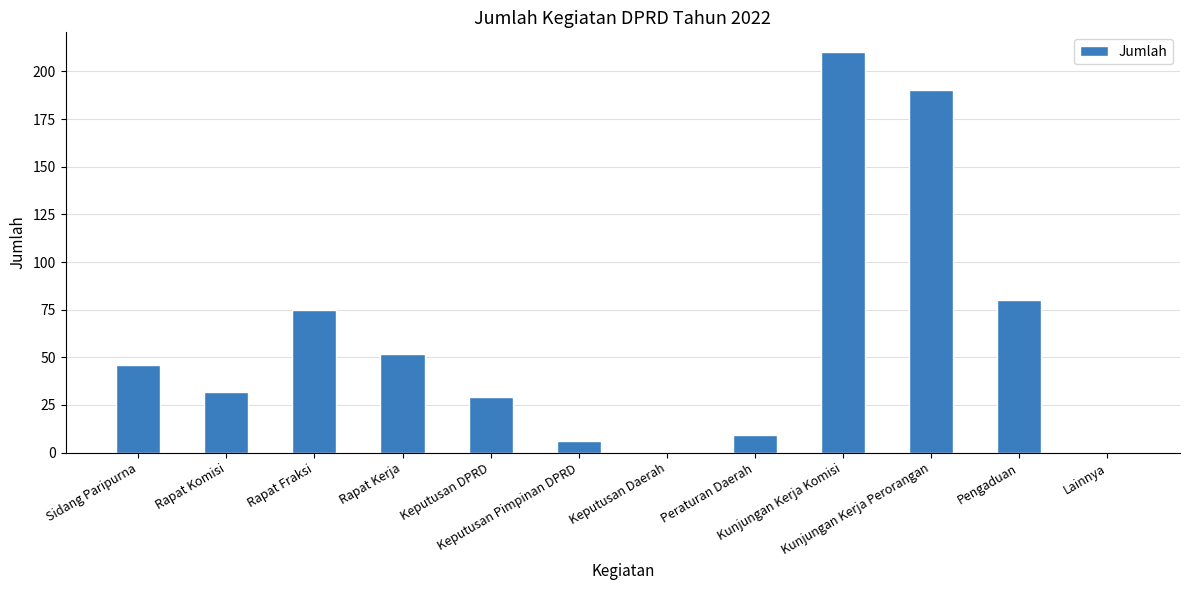

What is the greatest value displayed?

210